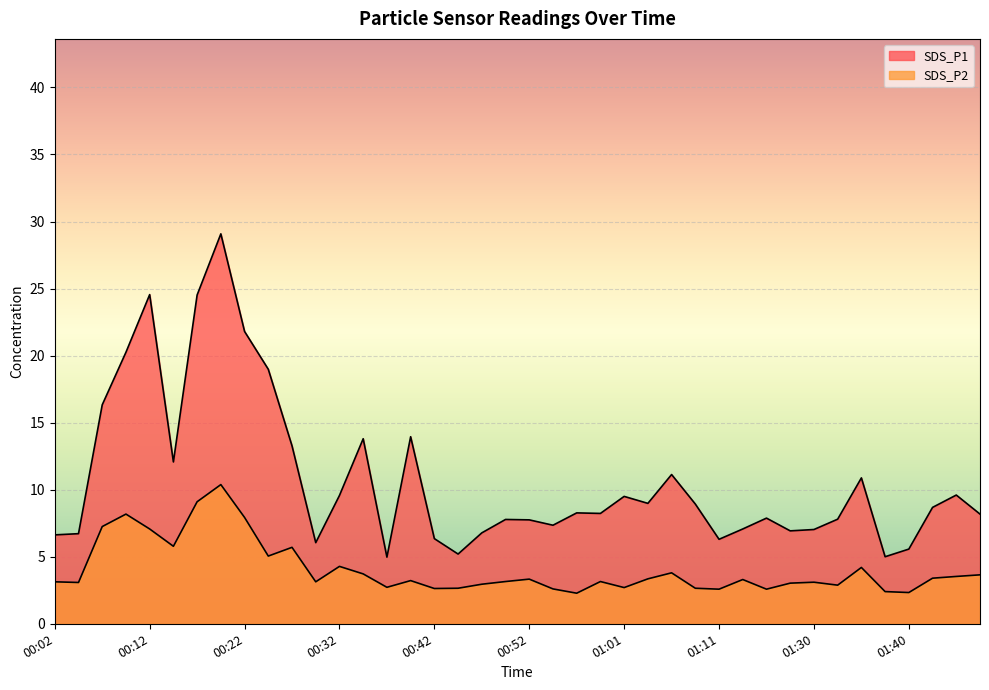

What are all the series names shown in the legend?

SDS_P1, SDS_P2